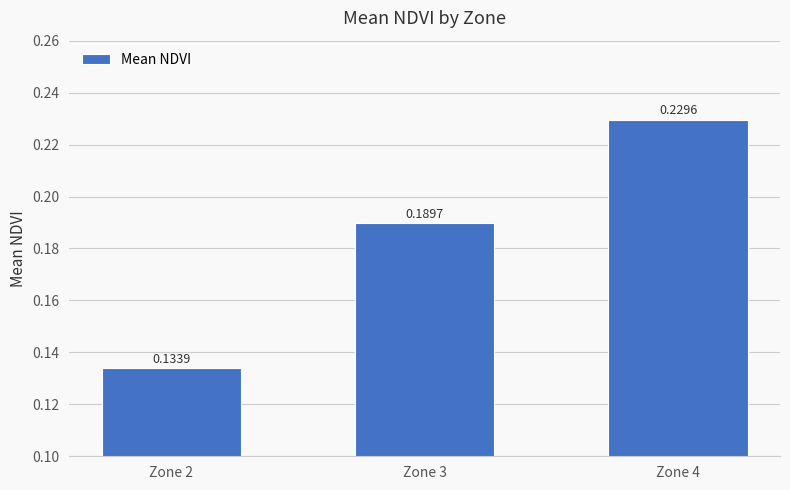

Between Zone 4 and Zone 2, which is larger?

Zone 4